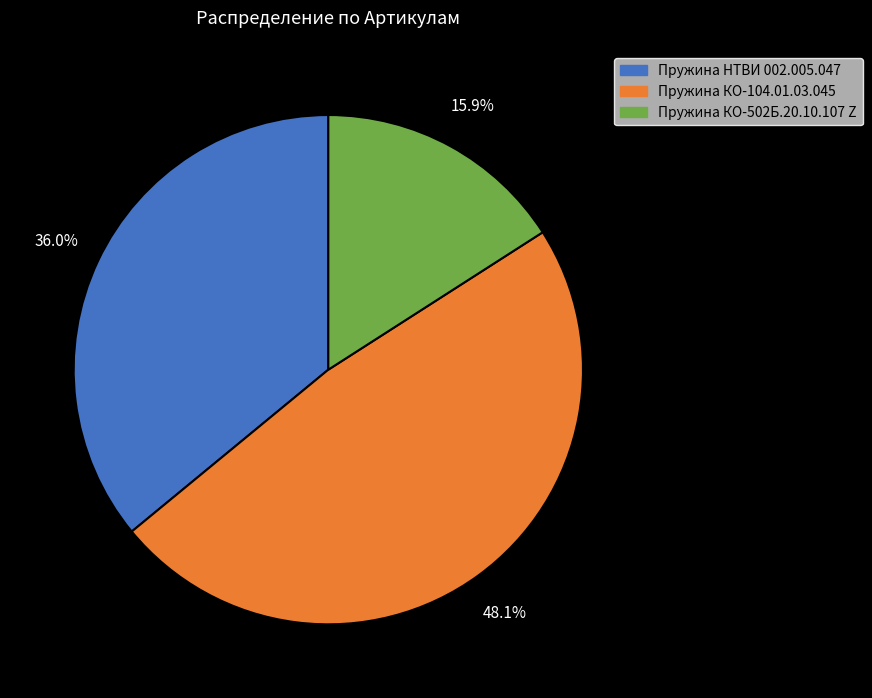

Which has a higher value, Пружина КО-502Б.20.10.107 Z or Пружина НТВИ 002.005.047?

Пружина НТВИ 002.005.047